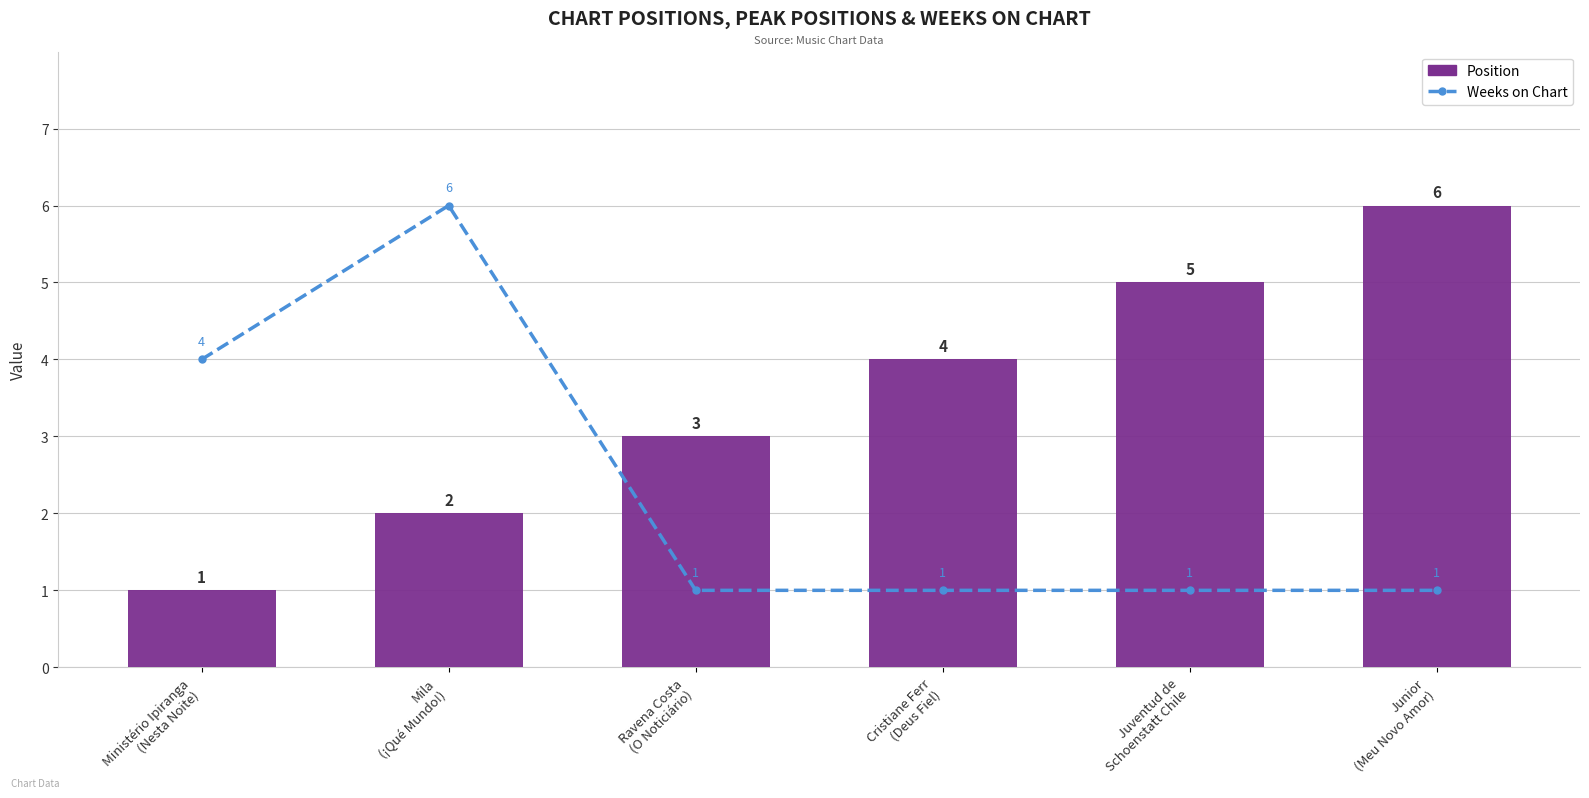

Reading left to right, transcribe all the data shown in this chart.

Weeks on Chart: 4	6	1	1	1	1
Position: 1	2	3	4	5	6